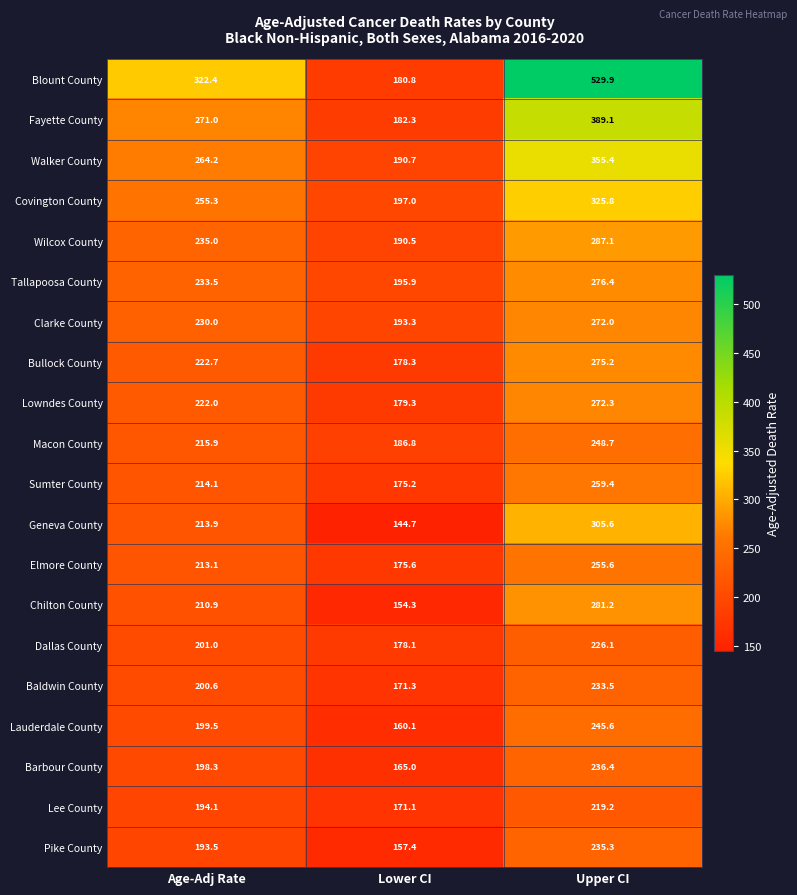

What is the greatest value displayed?

529.9